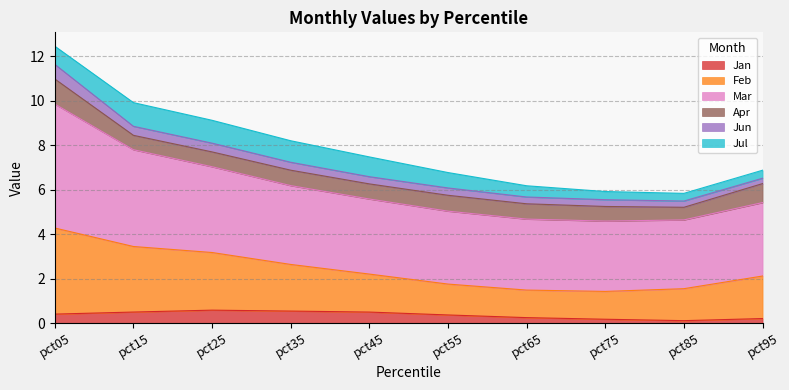

The Jan series shows 0.5 at pct45. True or false?

True